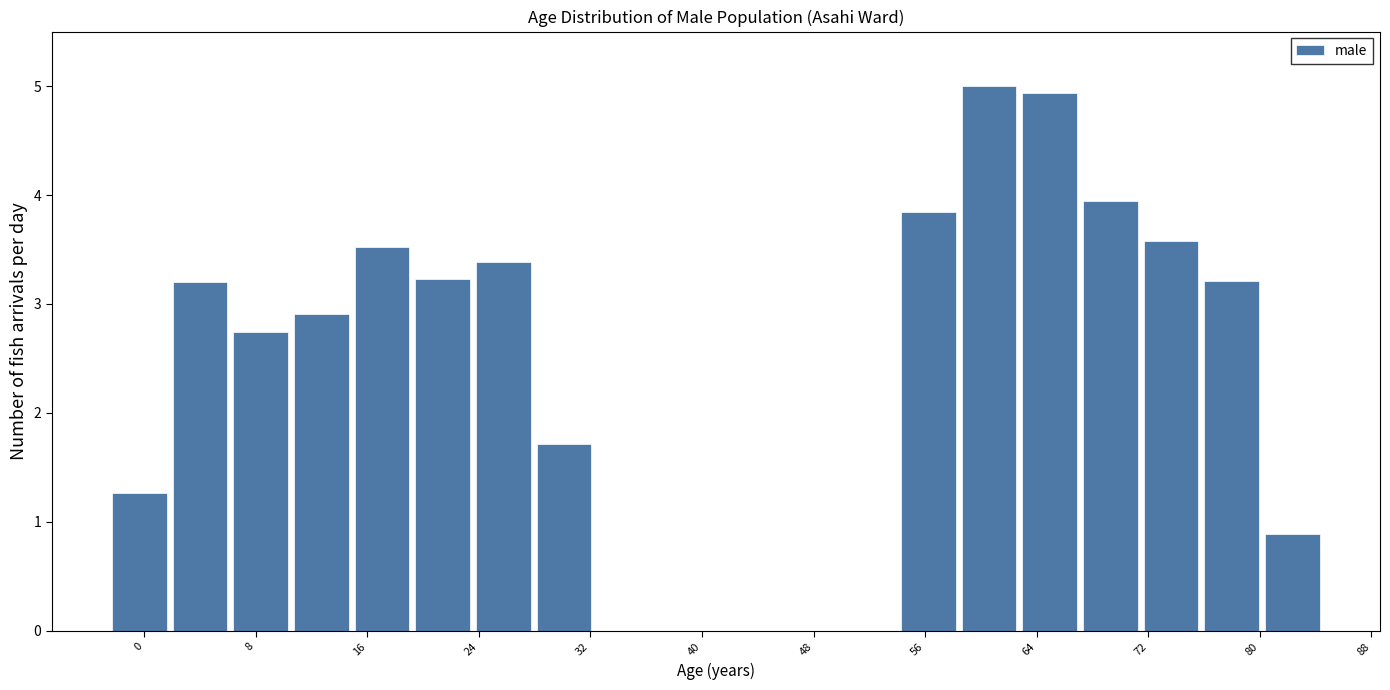

What is the height of the bar covering 80 to 85 on the x-axis? Neither the bar edges nor the heights are printed on the chart, so give them approximately, as read against the axes.

0.9